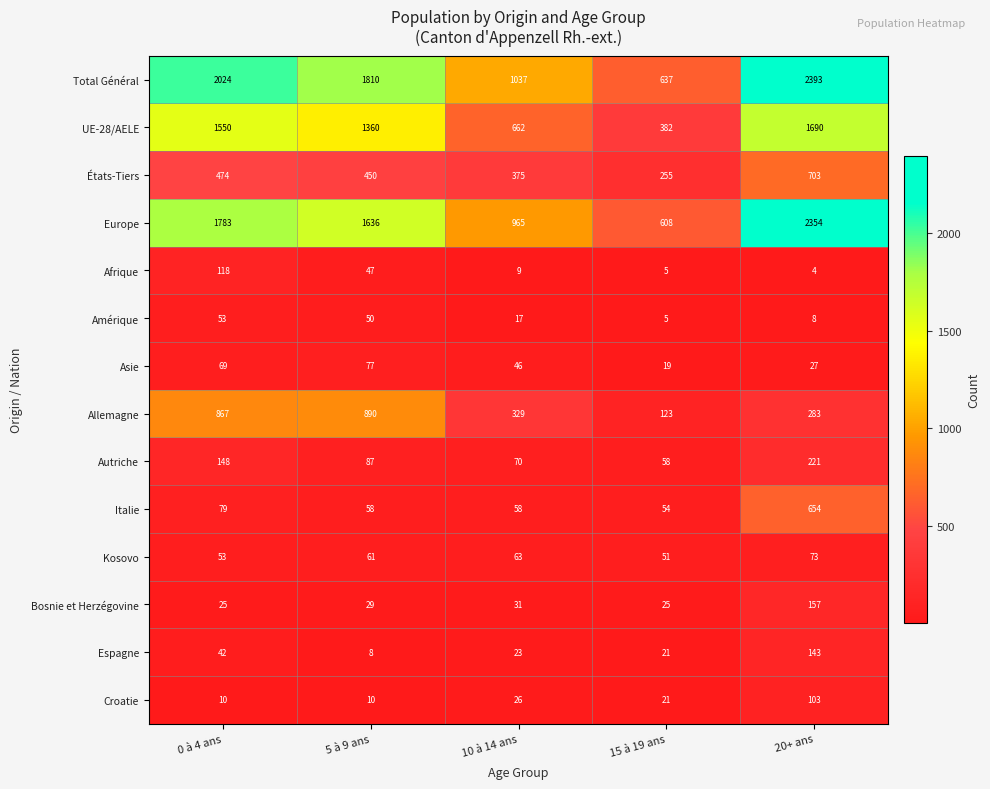

At which category is the sum across all series the highest?

20+ ans